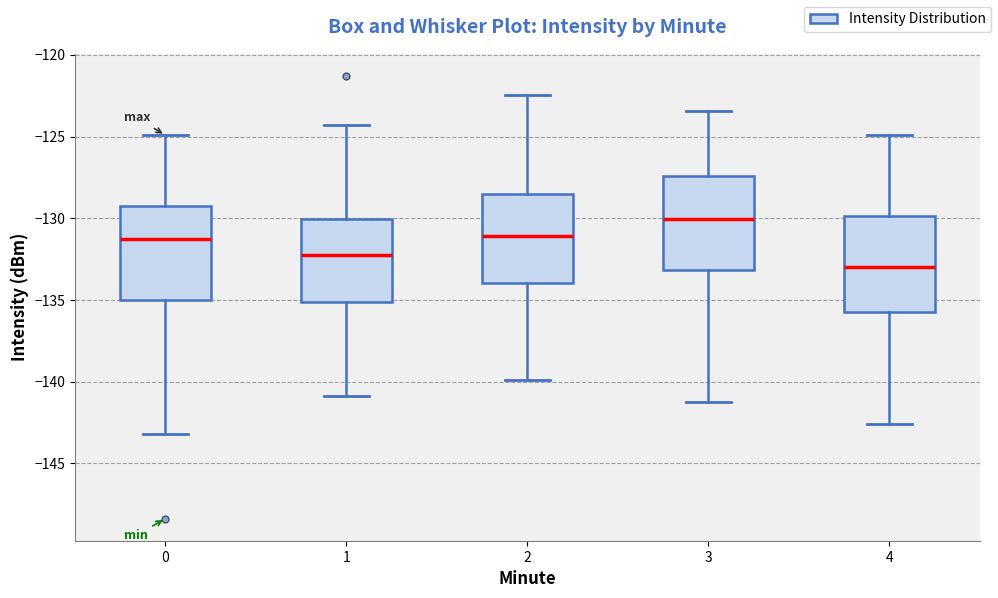

Reading left to right, transcribe this box plot: for each box, give where its median line is, the range the box spans, and where its two whiskers end, as read against the y-axis. The values are not printed on the chart, so give them approximately, as read against the axis.

0: median -131.0, box -135.0 to -129.0, whiskers -143.0 to -125.0
1: median -132.0, box -135.0 to -130.0, whiskers -141.0 to -124.5
2: median -131.0, box -134.0 to -128.5, whiskers -140.0 to -122.5
3: median -130.0, box -133.0 to -127.5, whiskers -141.0 to -123.5
4: median -133.0, box -136.0 to -130.0, whiskers -142.5 to -125.0